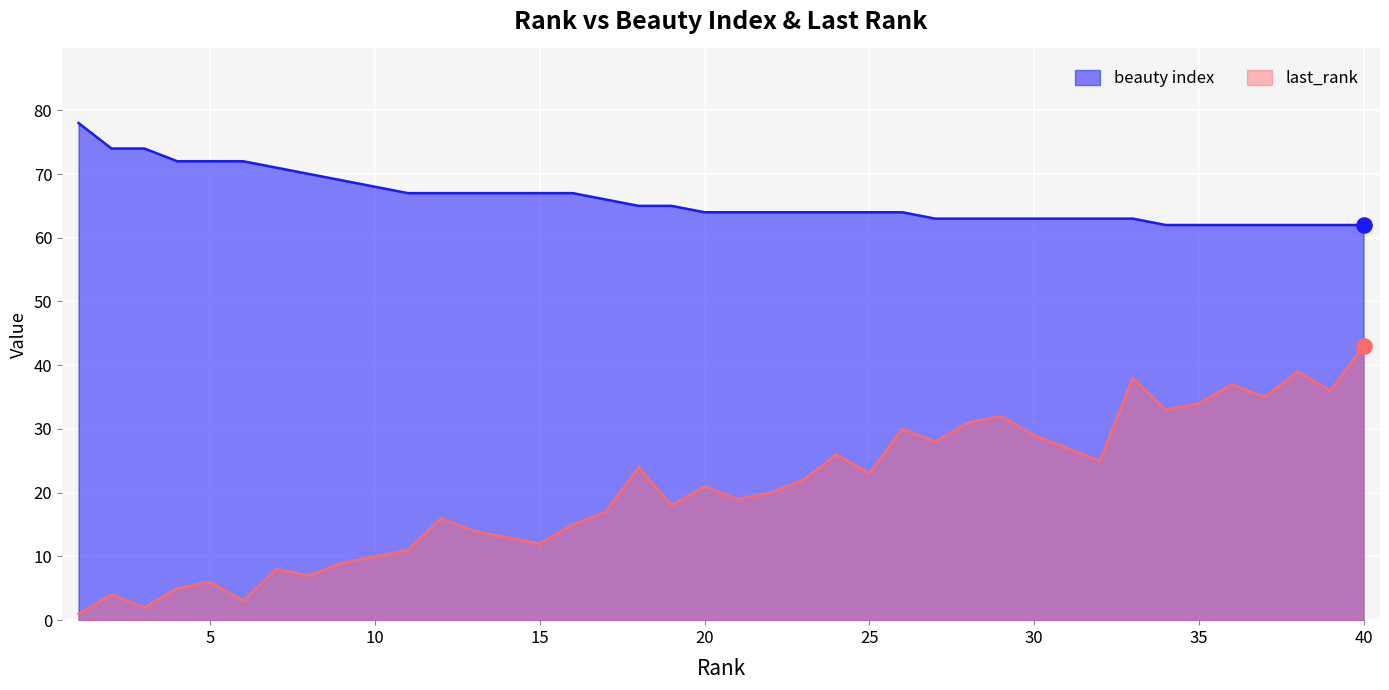

Which series has the largest total across all categories?

beauty index